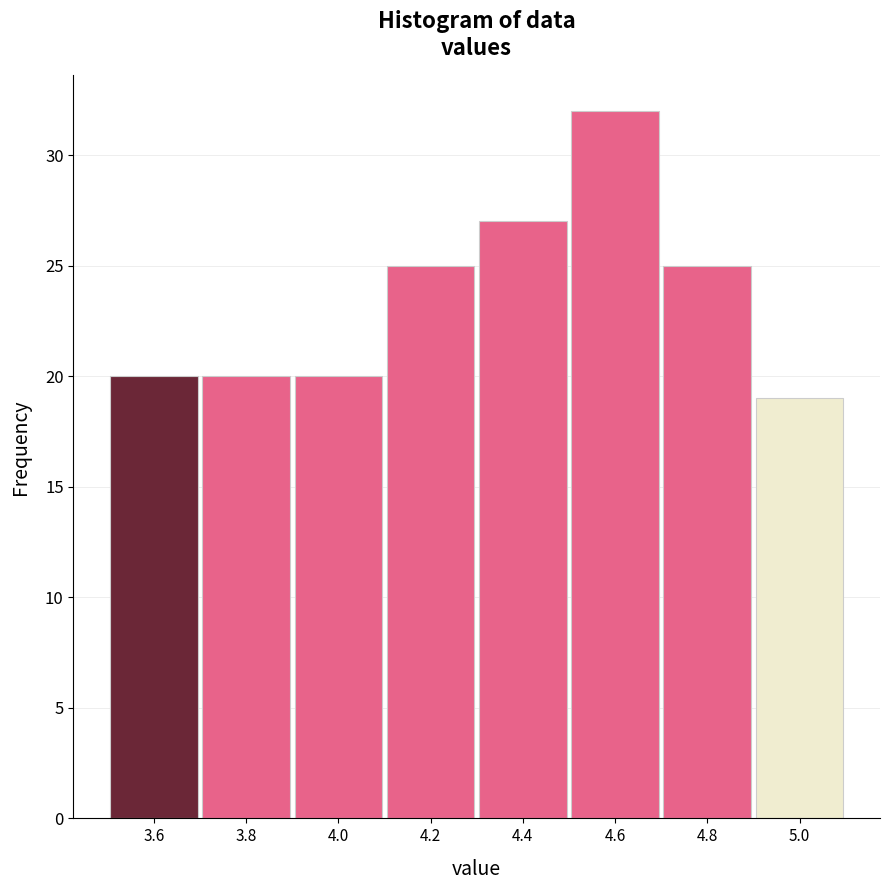

How tall is the bar that spans 4.1 to 4.3 on the x-axis? The values are not printed on the chart, so give them approximately, as read against the axis.

25